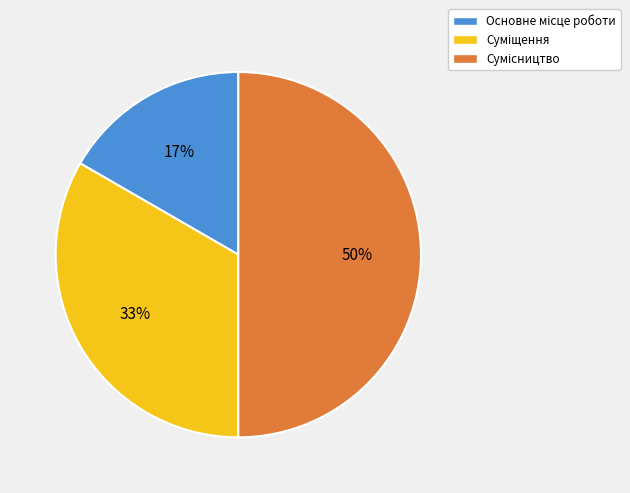

To the nearest percent, what is the difference between the largest and smallest slice percentages?

33%